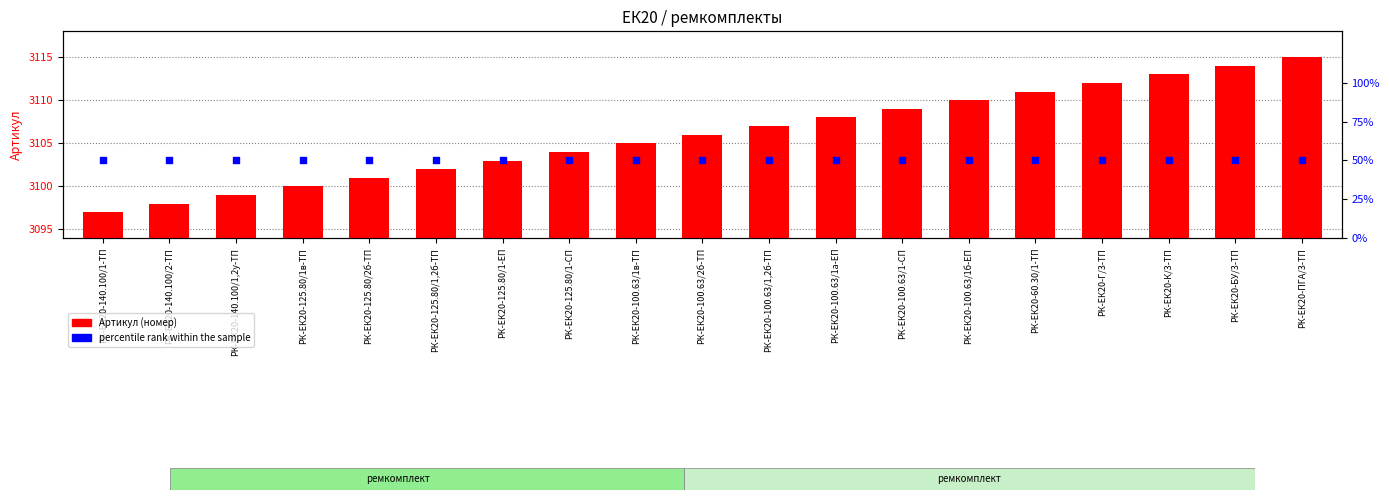

At how many categories does at least one series exceed 515?

19